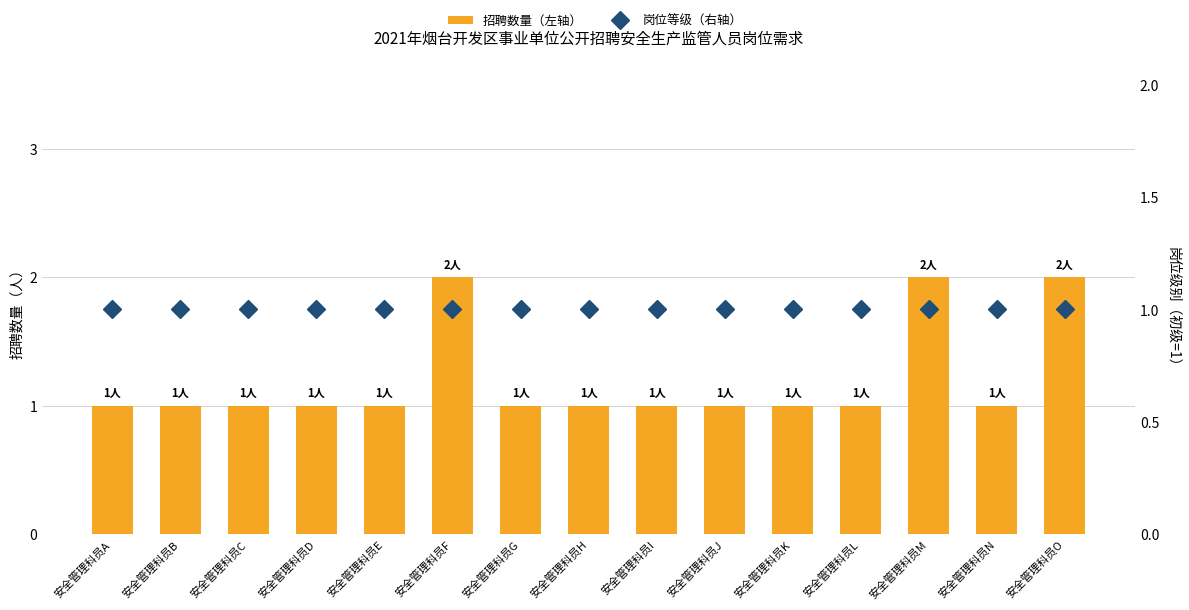

How many data points does each series have?

15